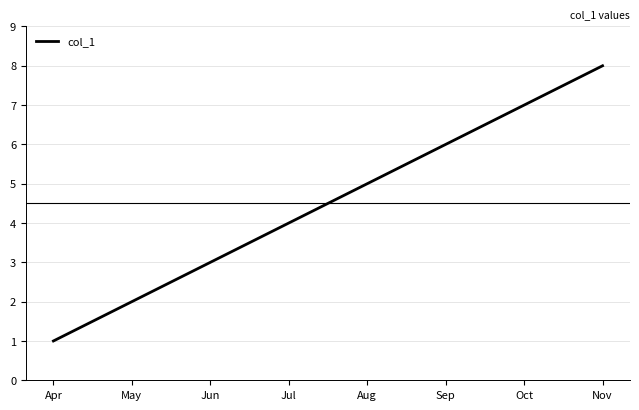

How many values are below 5?

4